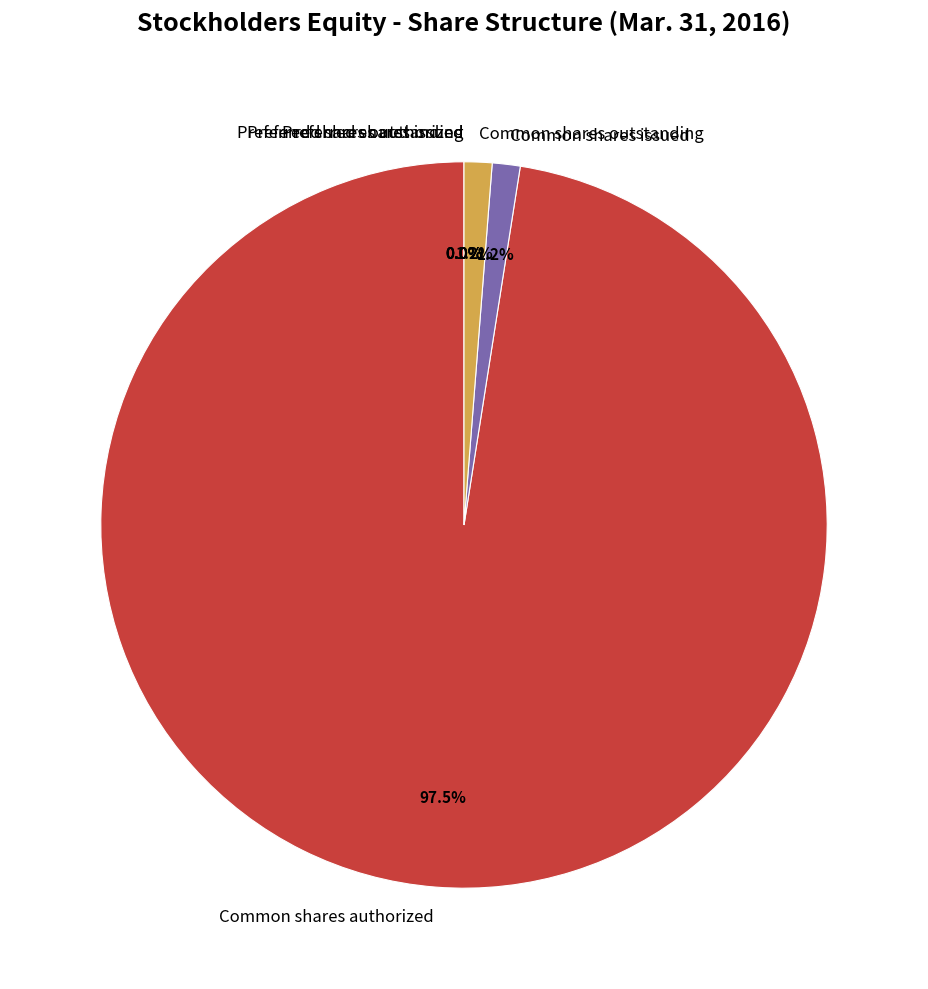

Is there any slice that represents more than half of the pie?

Yes